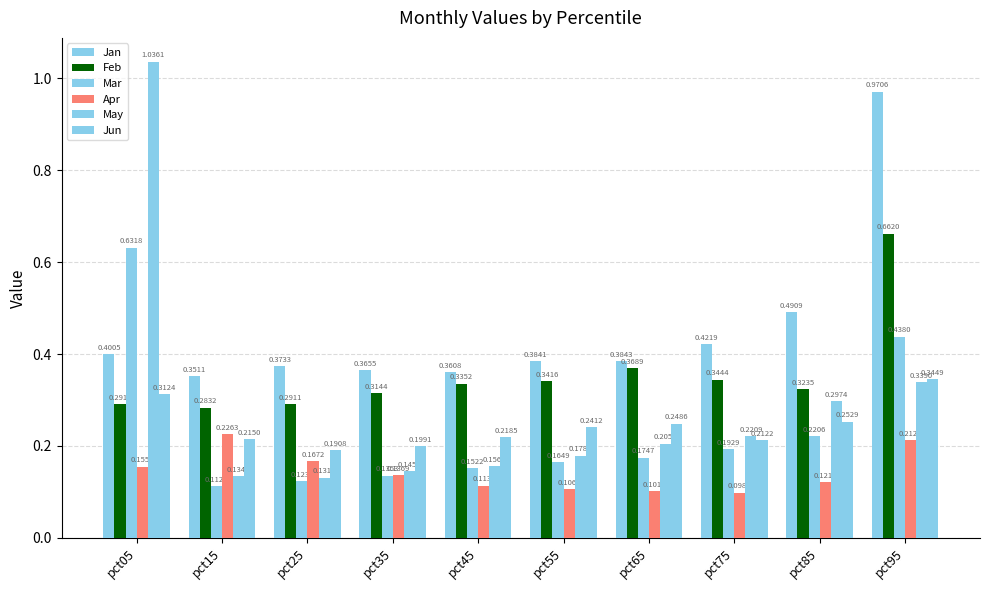

How many groups of bars are there?

10